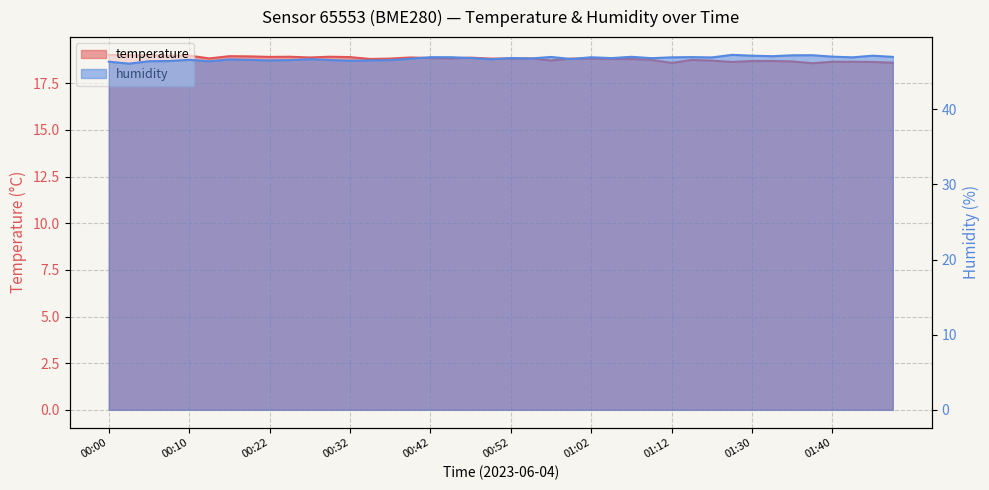

True or false: humidity and temperature intersect in this chart.

False